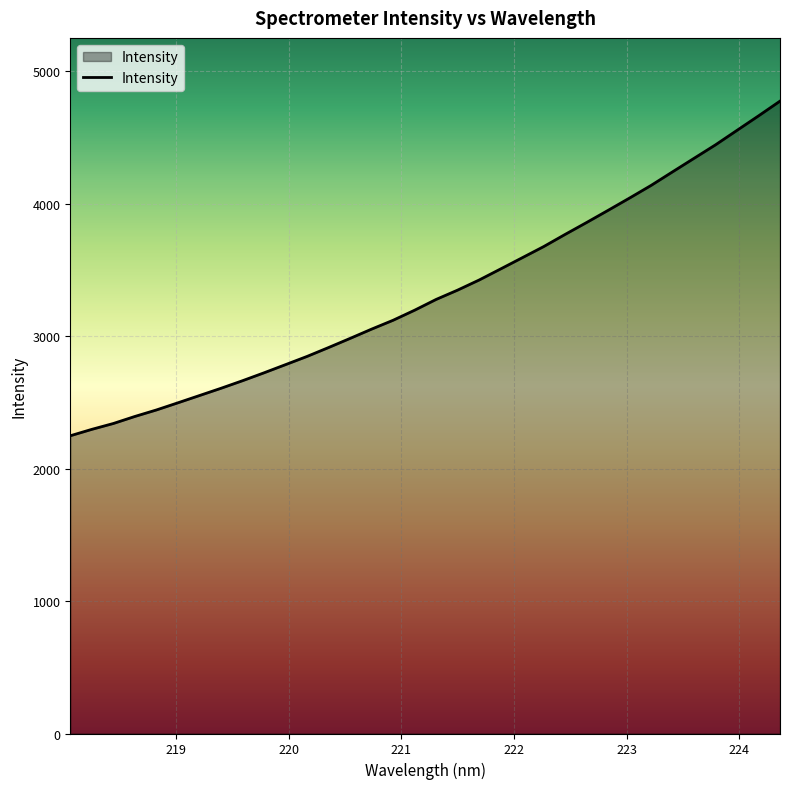

What is the difference between the maximum and minimum values?

2526.5